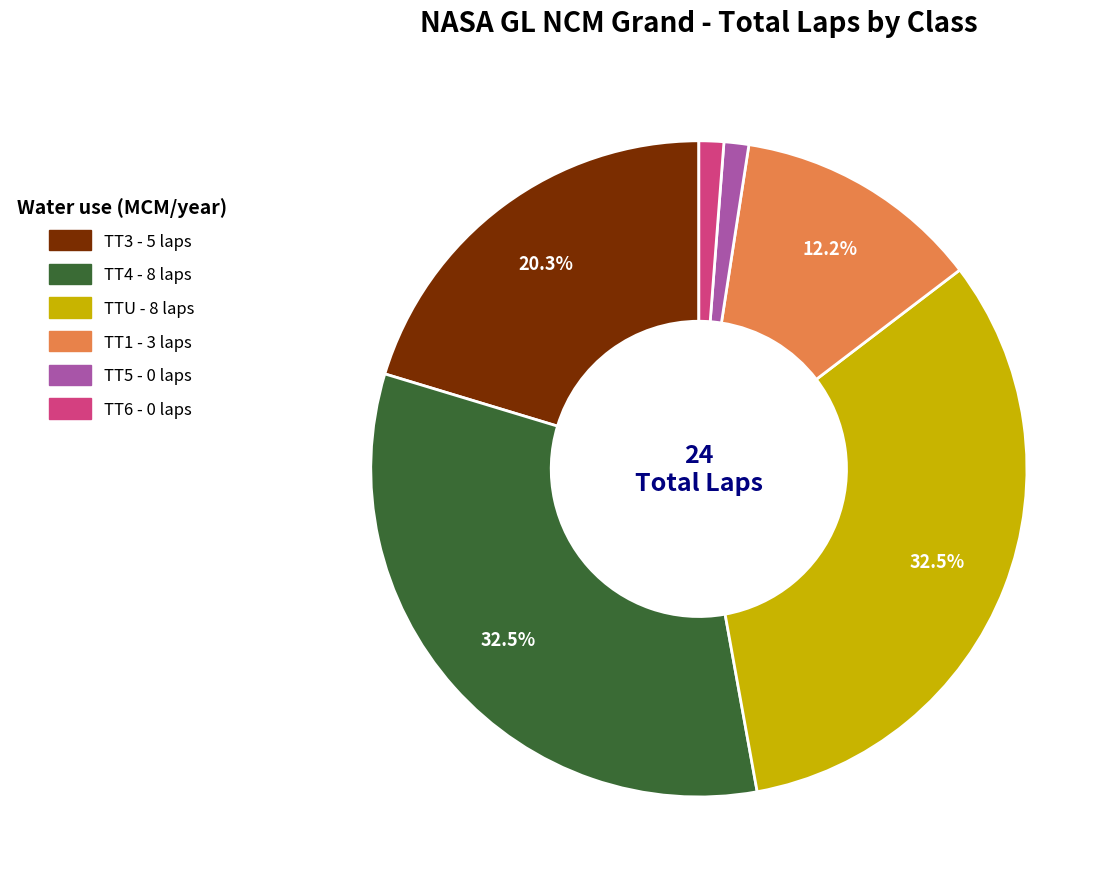

Does any single category account for the majority?

No